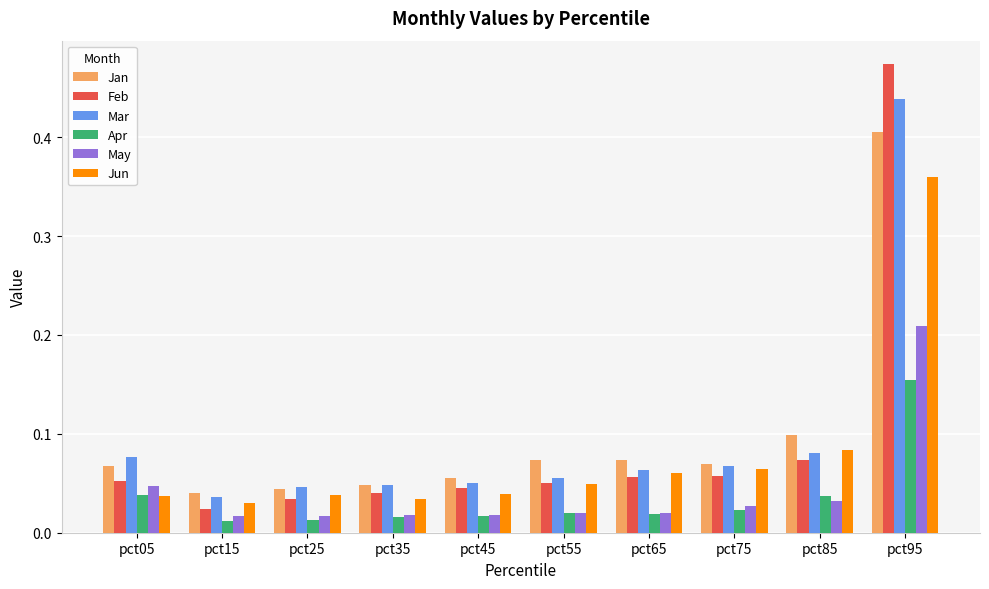

At which category does the chart reach its peak across all series?

pct95